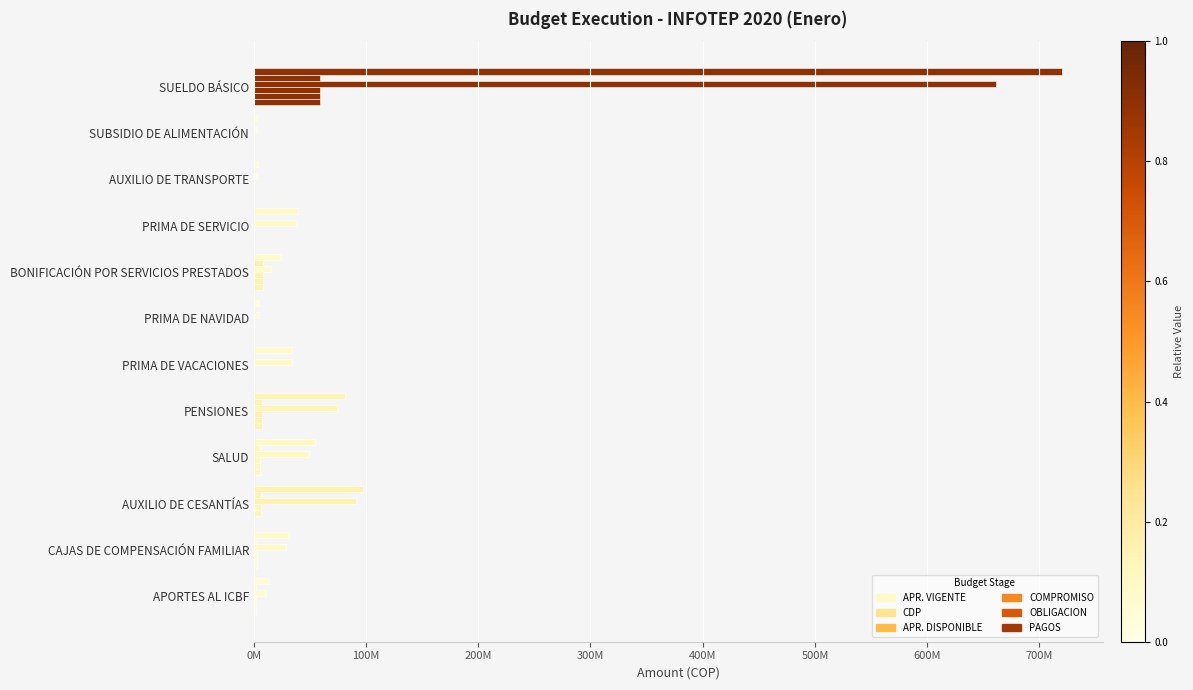

At how many categories does at least one series exceed 420648959?

1